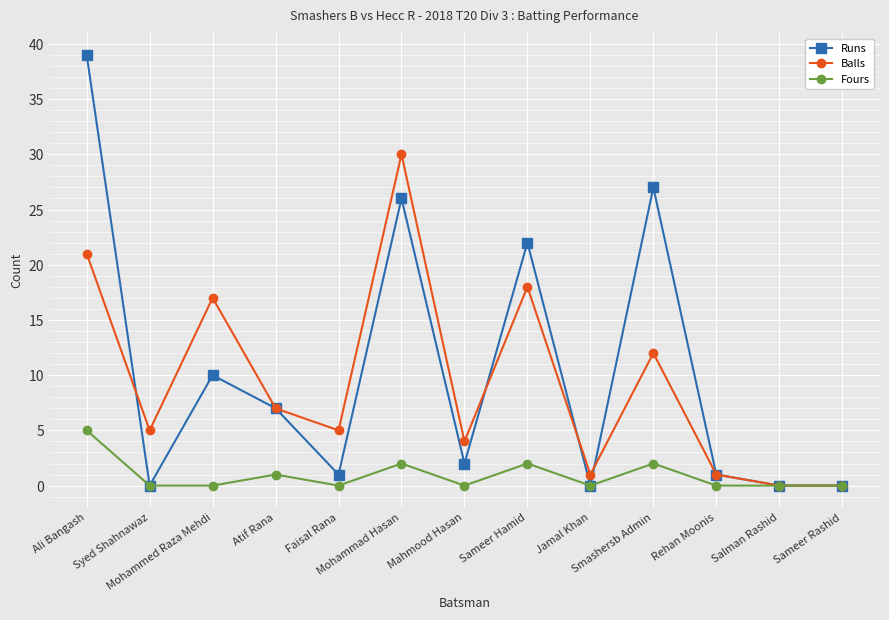

What is the total value across all series at Smashersb Admin?

41